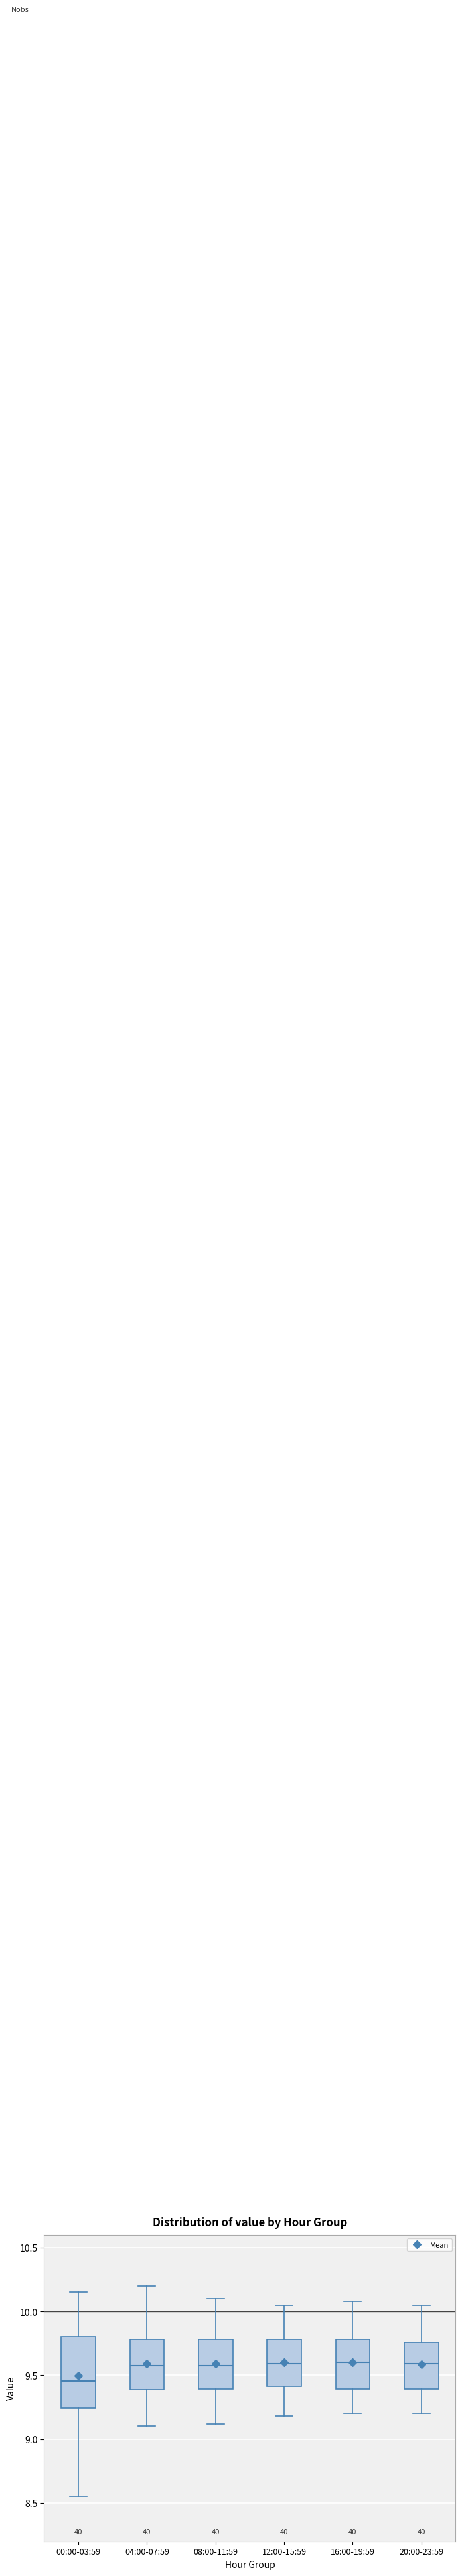

Which box's median line is the lowest?

00:00-03:59